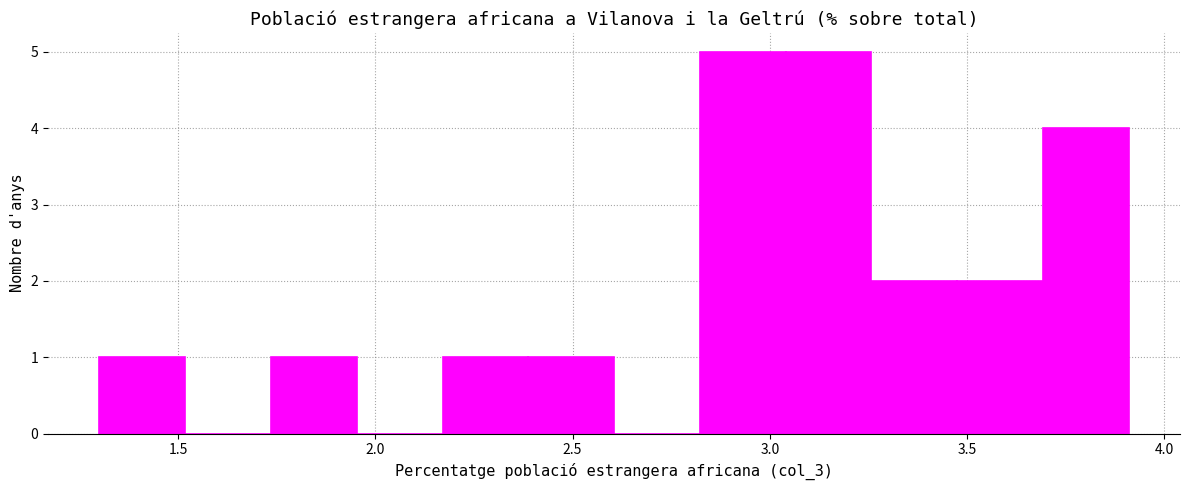

How tall is the bar that spans 3.50 to 3.70 on the x-axis? Neither the bar edges nor the heights are printed on the chart, so give them approximately, as read against the axes.

2